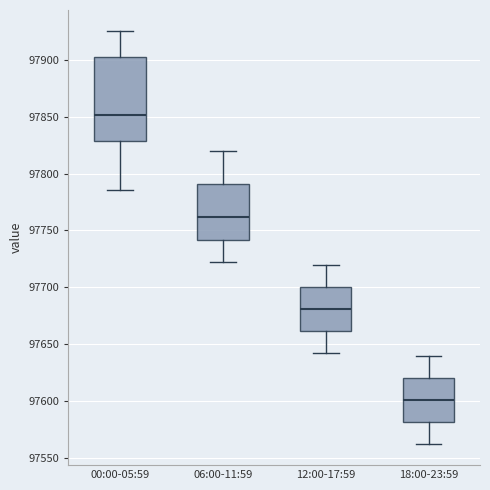

Where does the lower whisker of the box for 18:00-23:59 end on the y-axis? The values are not printed on the chart, so give them approximately, as read against the axis.

97560